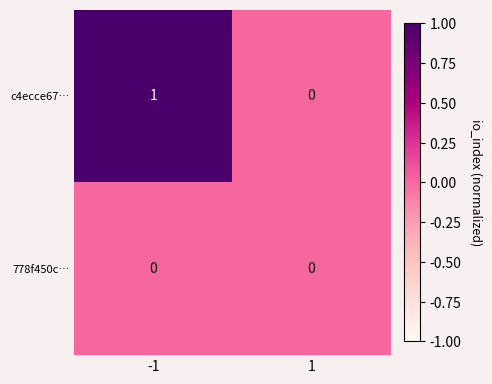

What is the difference between the highest and lowest values at -1?

1